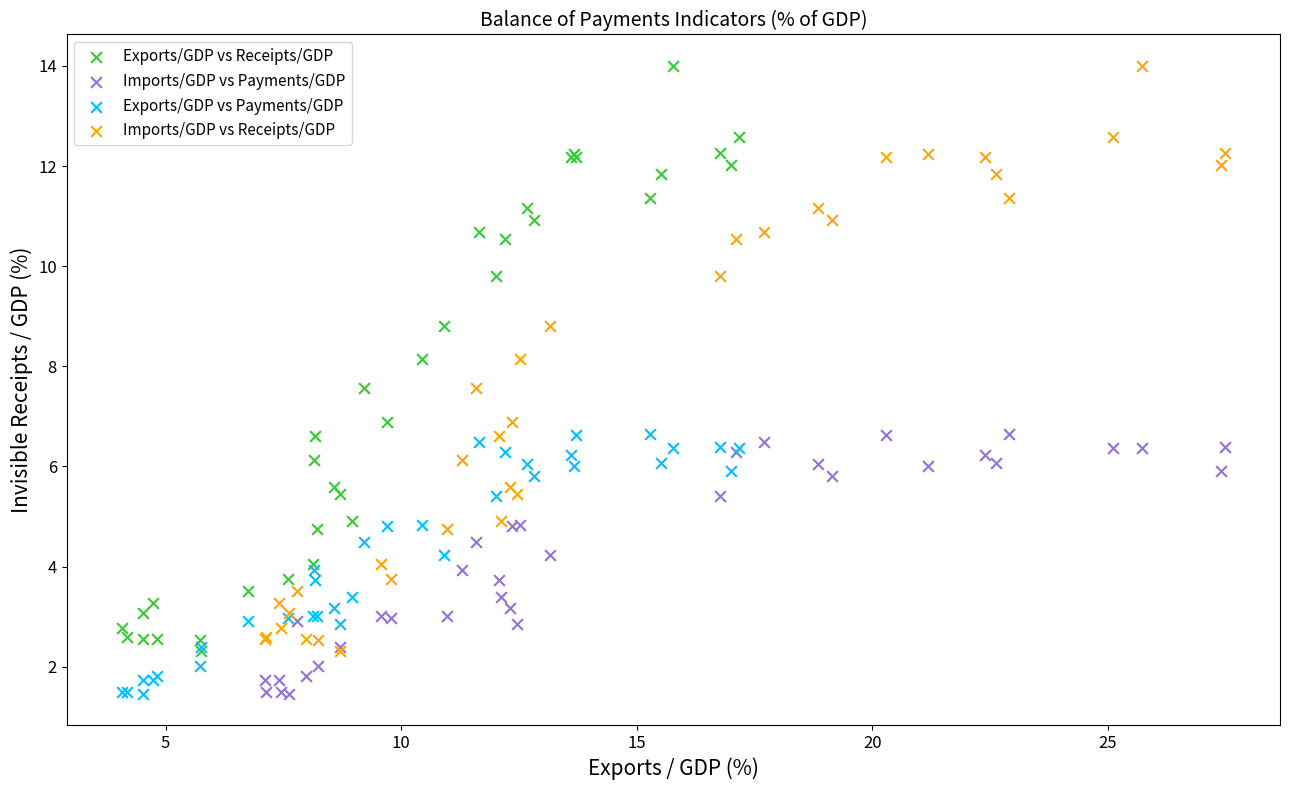

What are all the series names shown in the legend?

Exports/GDP vs Receipts/GDP, Imports/GDP vs Payments/GDP, Exports/GDP vs Payments/GDP, Imports/GDP vs Receipts/GDP